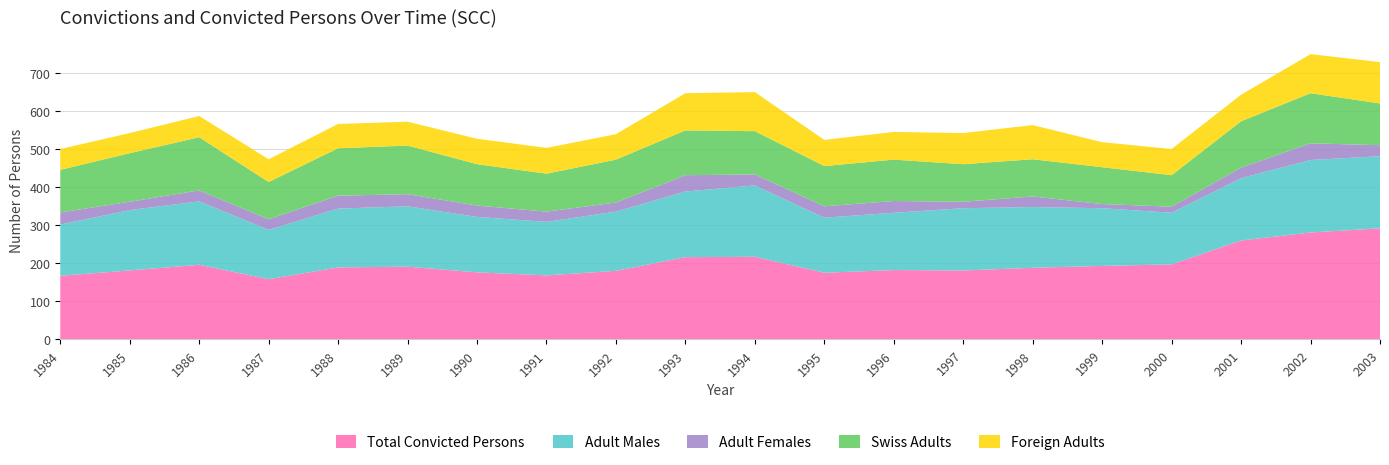

Reading left to right, list all the values displayed in this chart.

Total Convicted Persons: 167	181	196	158	189	191	176	168	180	216	217	175	182	181	188	193	197	260	281	292
Adult Males: 135	159	167	130	155	159	146	141	156	173	188	145	151	164	160	152	136	164	191	190
Adult Females: 32	22	29	28	34	32	30	27	24	43	29	30	31	17	28	11	16	28	44	29
Swiss Adults: 112	128	140	98	125	128	109	100	113	118	114	106	109	99	98	97	83	122	132	110
Foreign Adults: 55	53	56	60	64	63	67	68	67	98	103	69	73	82	90	66	69	70	103	109